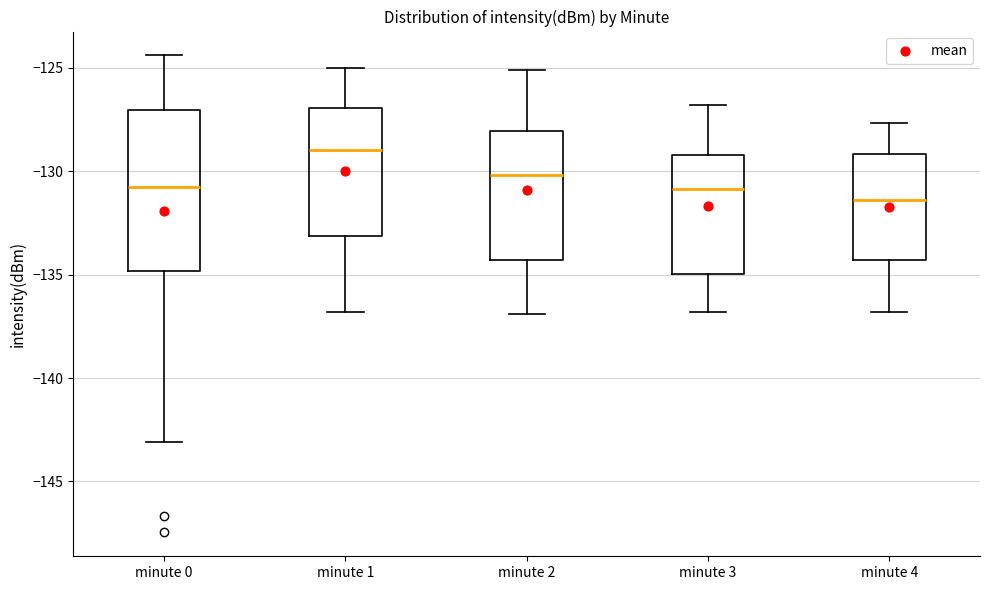

Reading left to right, read every box against the y-axis: the position of its median line, the range the box covers, and the ends of its whiskers. The values are not printed on the chart, so give them approximately, as read against the axis.

minute 0: median -131.0, box -135.0 to -127.0, whiskers -143.0 to -124.5
minute 1: median -129.0, box -133.0 to -127.0, whiskers -137.0 to -125.0
minute 2: median -130.0, box -134.5 to -128.0, whiskers -137.0 to -125.0
minute 3: median -131.0, box -135.0 to -129.0, whiskers -137.0 to -127.0
minute 4: median -131.5, box -134.5 to -129.0, whiskers -137.0 to -127.5